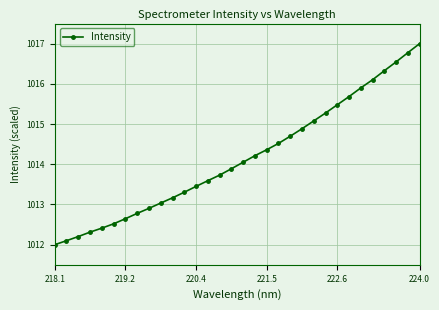

What is the maximum value shown in the chart?

1017.0